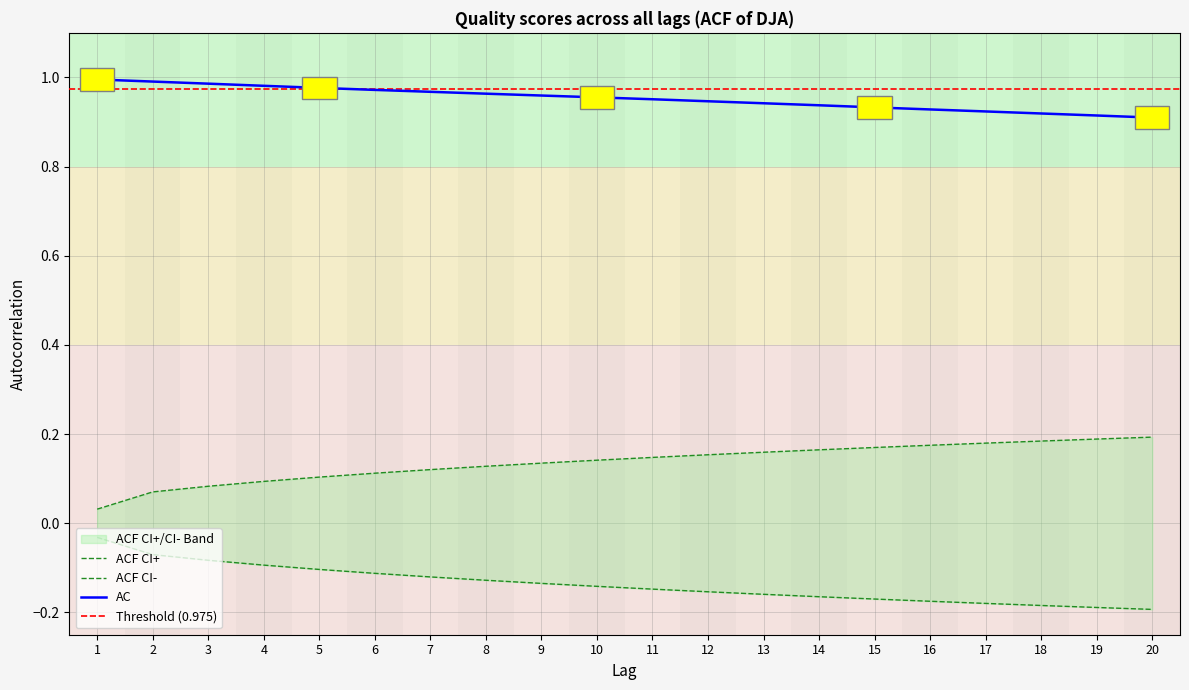

What is the difference between the maximum and minimum values in the ACF CI+ series?

0.2